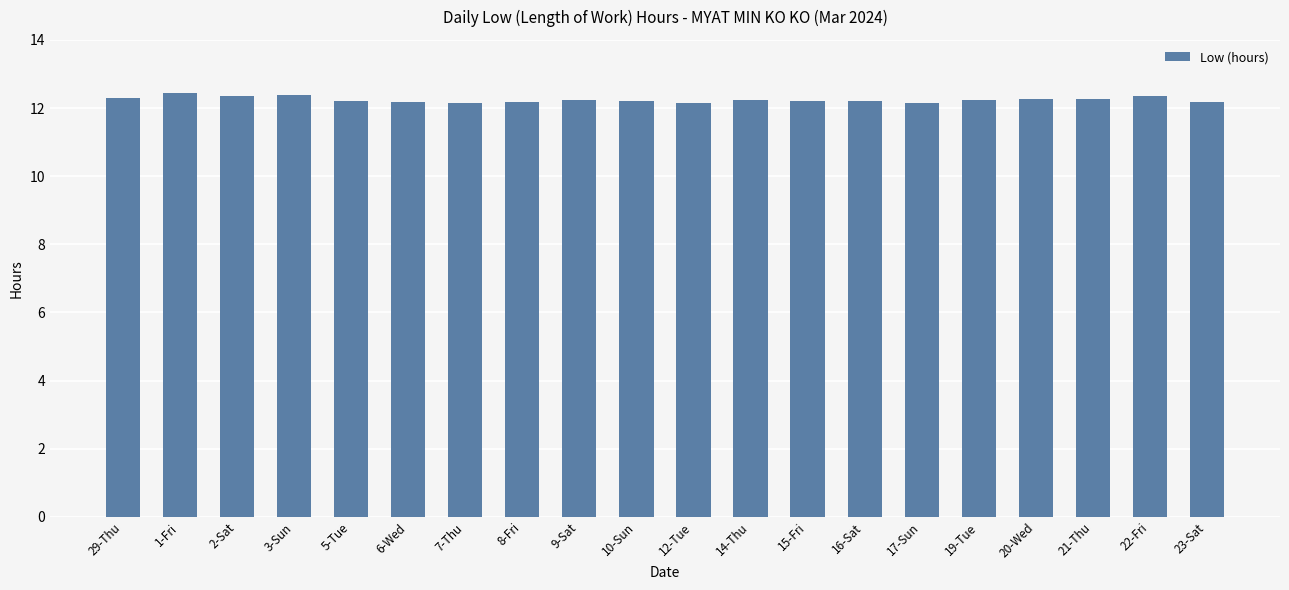

What is the value of the 6th bar from the left?

12.2